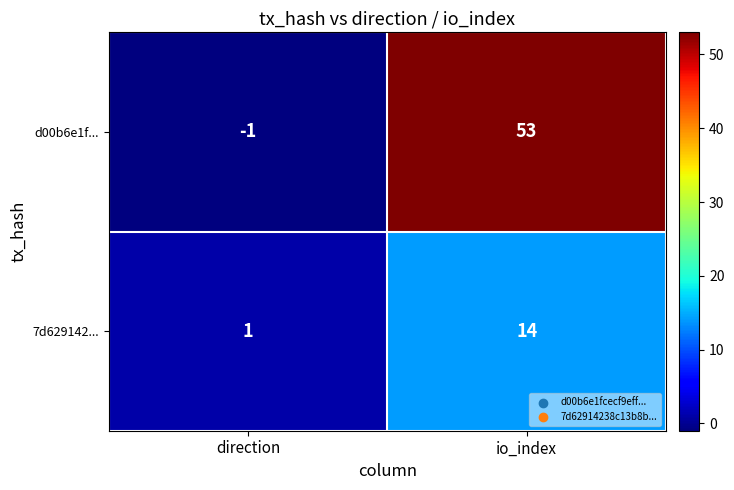

The 7d629142... series shows 1 at direction. True or false?

True